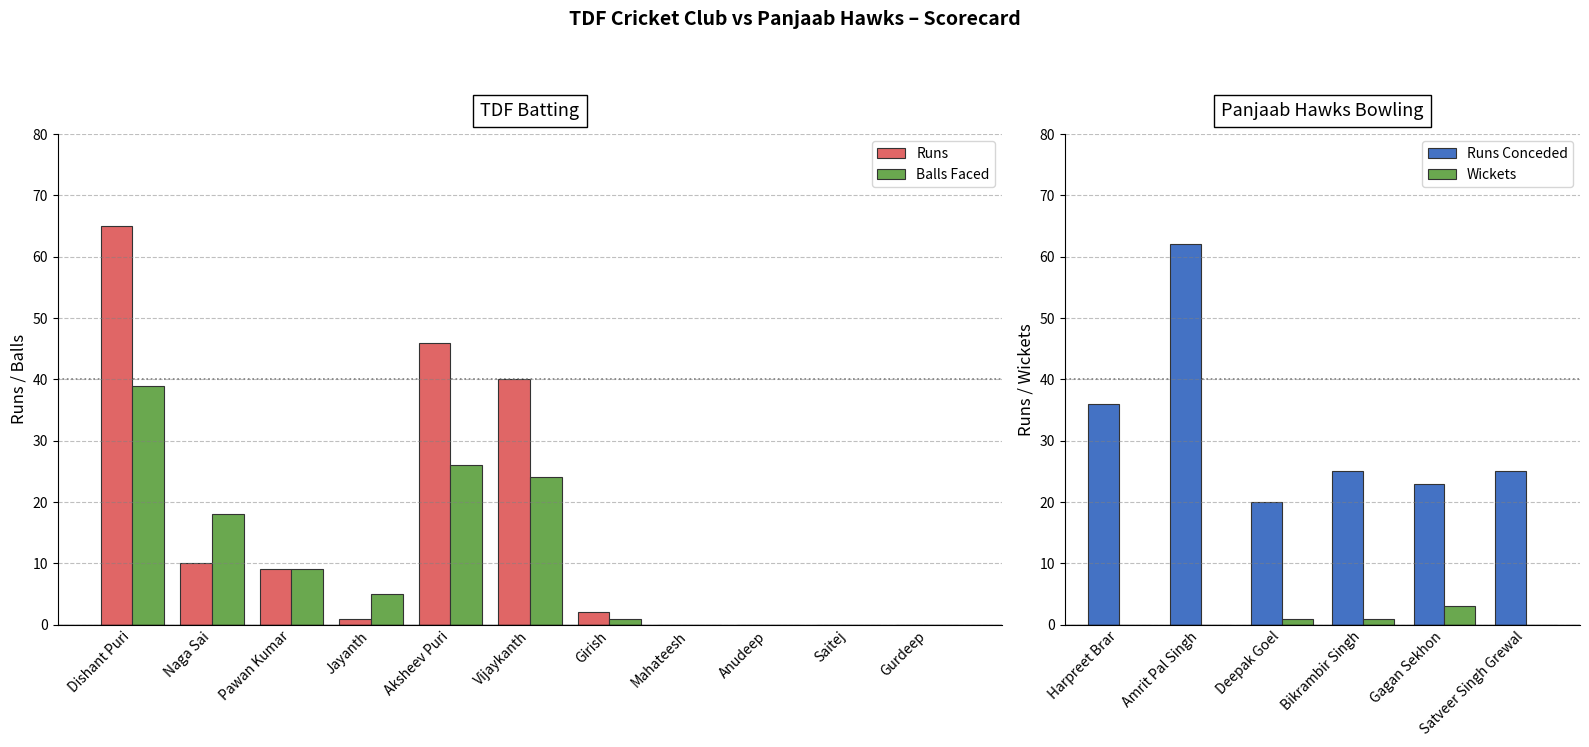

How many data points in Balls Faced are above 5?

5